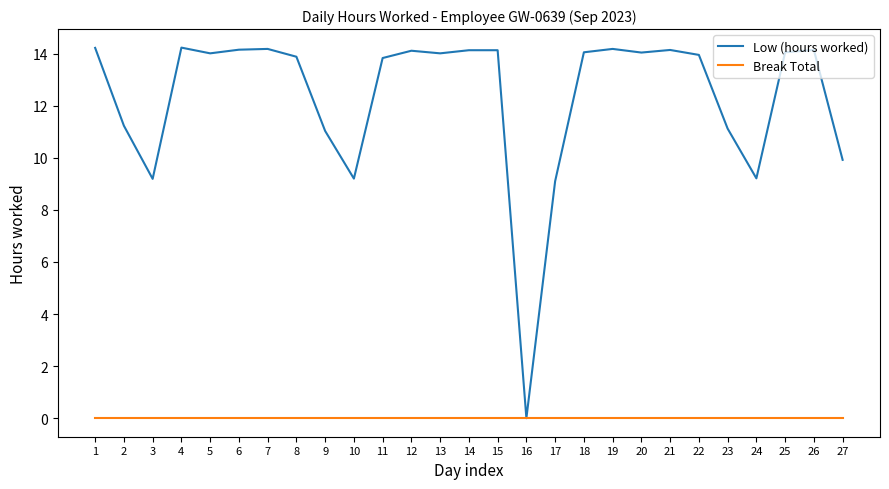

What is the difference between the highest and lowest values at 19?

14.2